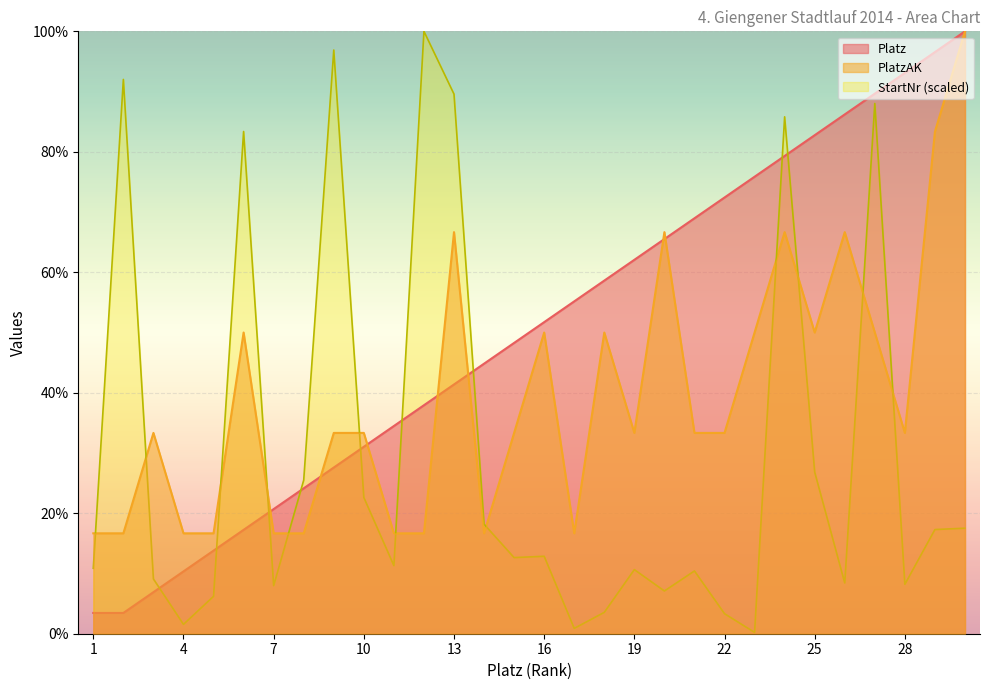

Reading left to right, what are all the values shown in this chart?

StartNr: 10.9	92.0	9.1	1.6	6.2	83.4	8.0	25.5	96.9	22.6	11.3	100.0	89.6	18.2	12.6	12.9	0.9	3.5	10.6	7.1	10.4	3.3	0.2	85.8	26.8	8.4	88.0	8.2	17.3	17.5
Platz: 3.4	3.4	6.9	10.3	13.8	17.2	20.7	24.1	27.6	31.0	34.5	37.9	41.4	44.8	48.3	51.7	55.2	58.6	62.1	65.5	69.0	72.4	75.9	79.3	82.8	86.2	89.7	93.1	96.6	100.0
PlatzAK: 16.7	16.7	33.3	16.7	16.7	50.0	16.7	16.7	33.3	33.3	16.7	16.7	66.7	16.7	33.3	50.0	16.7	50.0	33.3	66.7	33.3	33.3	50.0	66.7	50.0	66.7	50.0	33.3	83.3	100.0